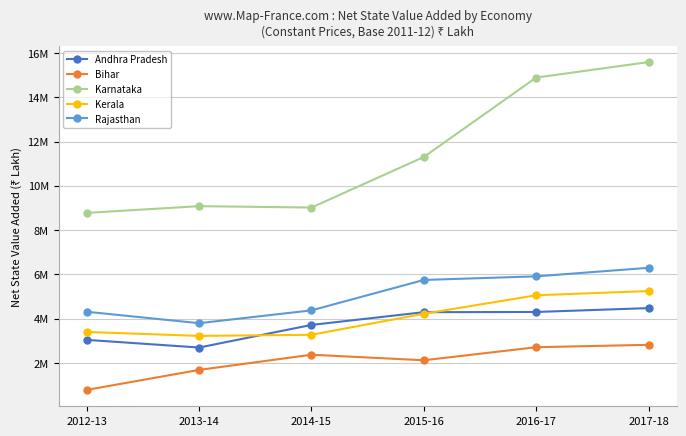

At which category does the chart reach its peak across all series?

2017-18